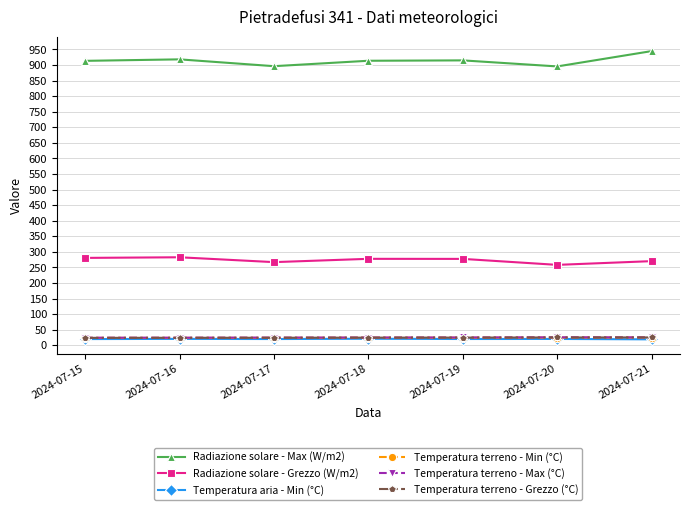

Count the number of data series in this chart.

6